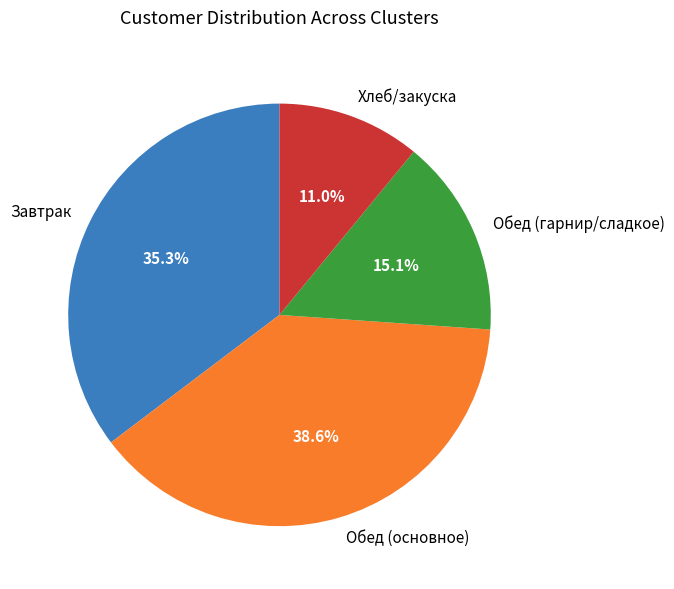

How much of the chart is everything except Обед (основное)?

61.4%